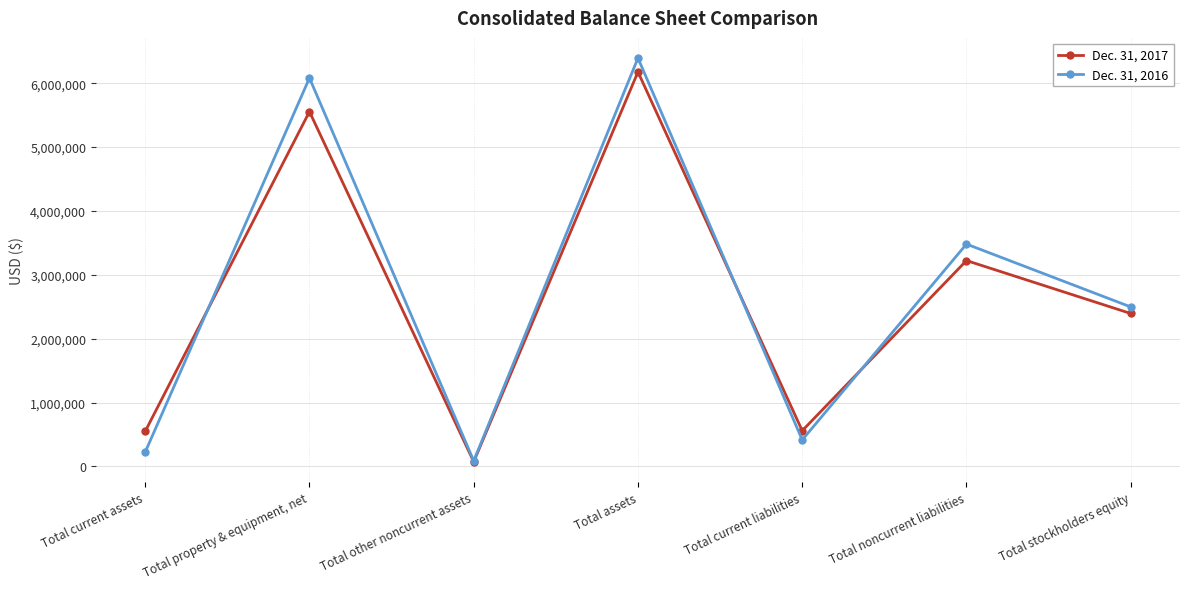

True or false: Dec. 31, 2016 and Dec. 31, 2017 cross at least once.

True